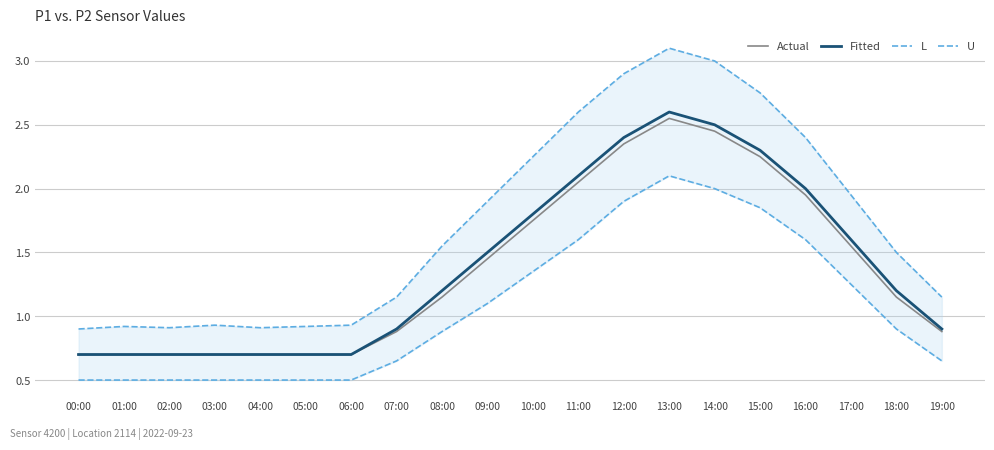

In U, how many points are lower than both neighbors (excluding endpoints)?

2